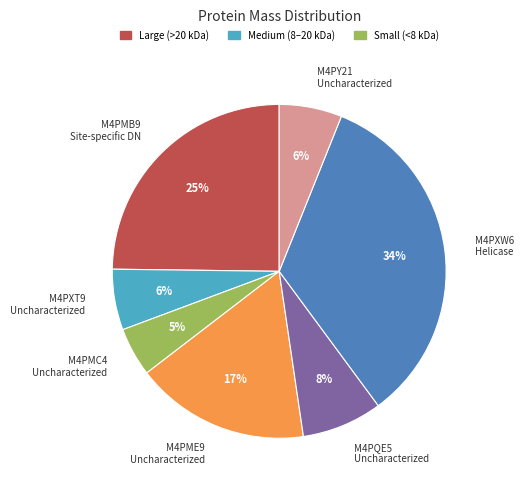

Do M4PY21 Uncharacterized and M4PMC4 Uncharacterized together represent more than half of the pie?

No